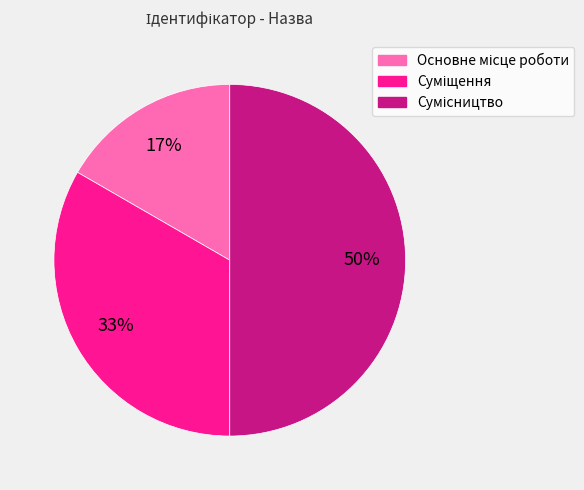

To the nearest percent, what is the difference between the largest and smallest slice percentages?

33%